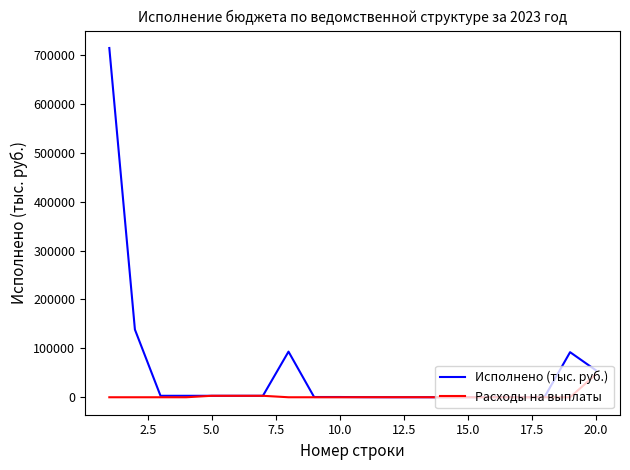

What is the difference between the second highest and second lowest values in the Исполнено (тыс. руб.) series?

138372.7